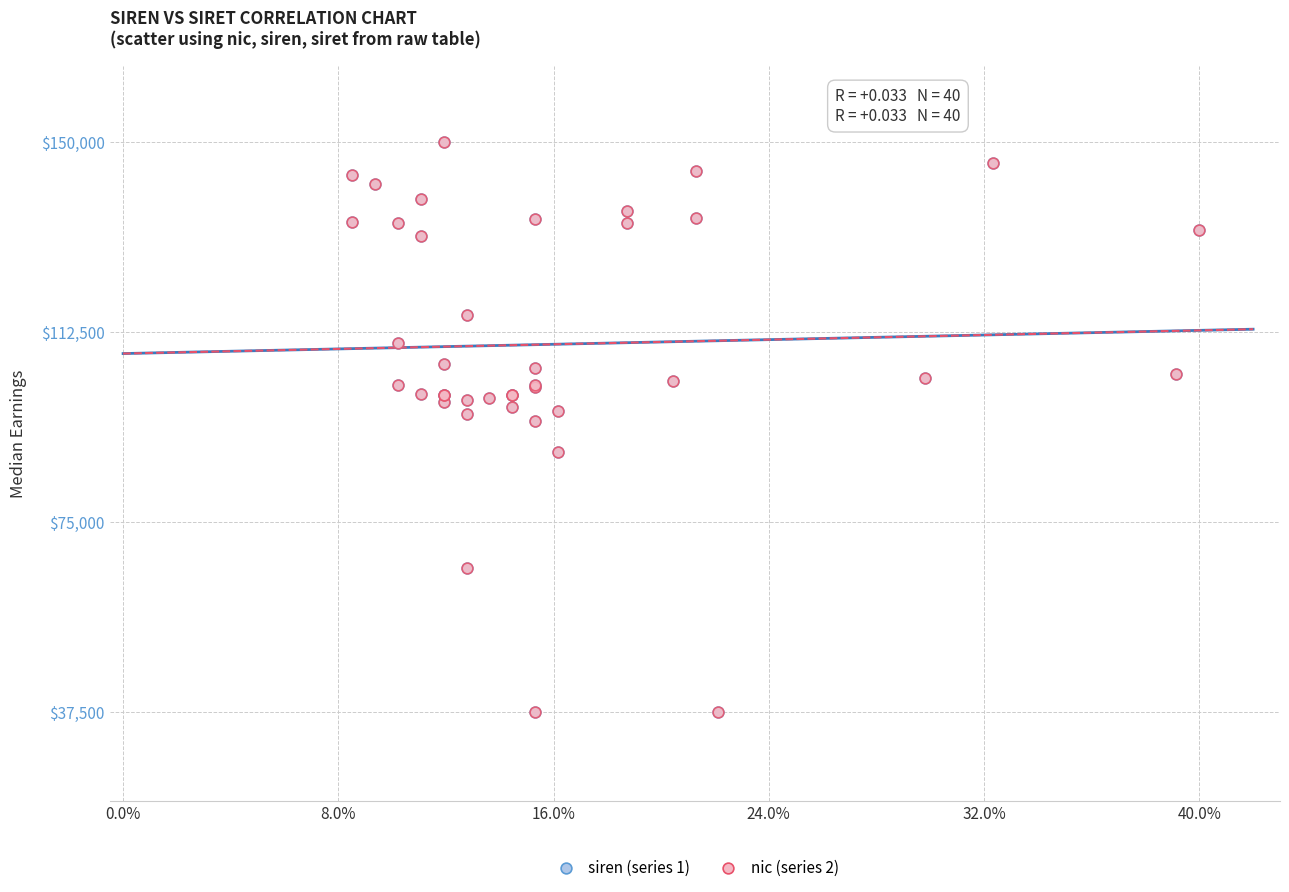

What are all the series names shown in the legend?

siren (series 1), nic (series 2)